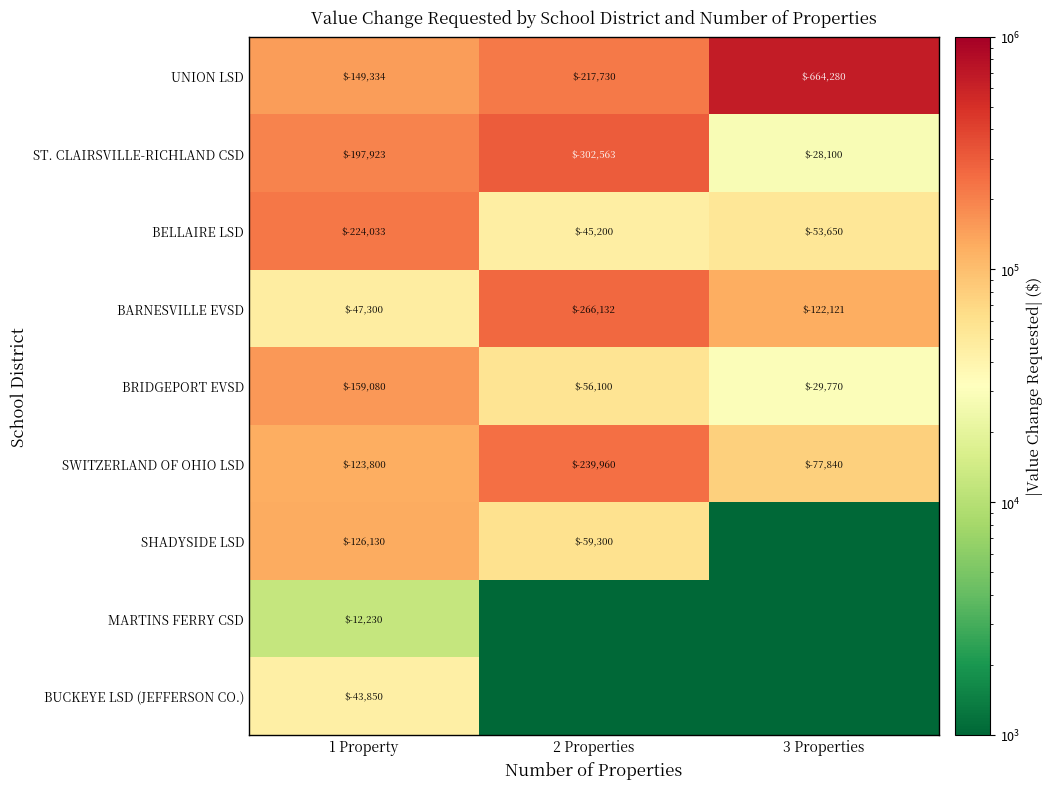

What is the approximate value of UNION LSD at 1 Property, to the nearest 10?

-149330